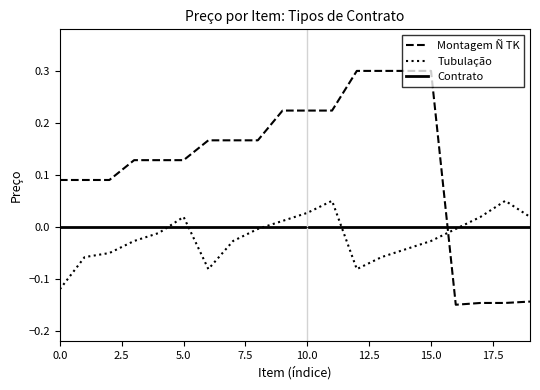

What is the greatest value displayed?

0.3